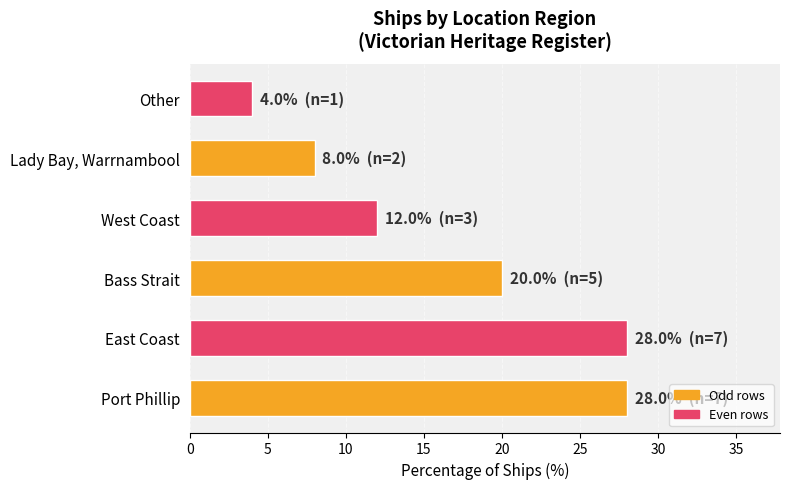

The chart shows a value of 28.0 at East Coast. True or false?

True